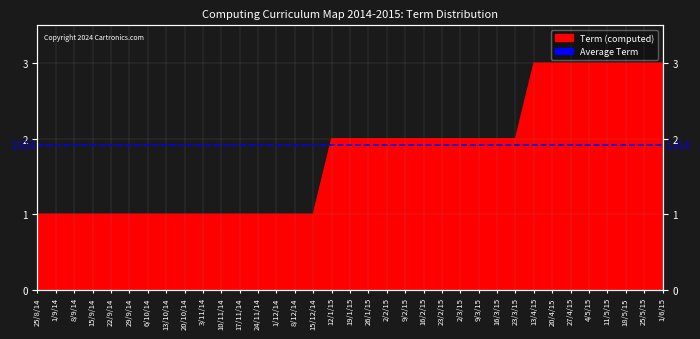

What position from the right is 23/3/15?

9